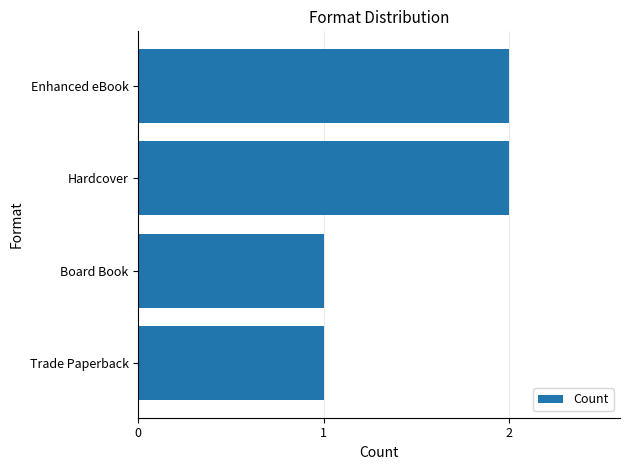

Does the chart contain any negative values?

No